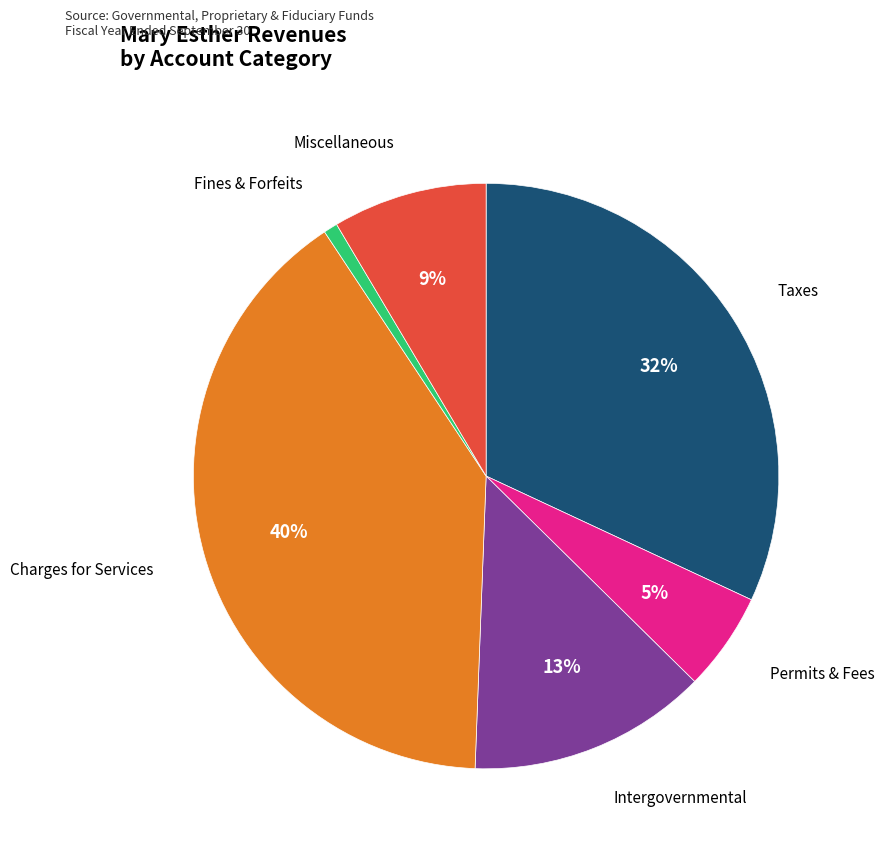

How many segments does this pie chart have?

6